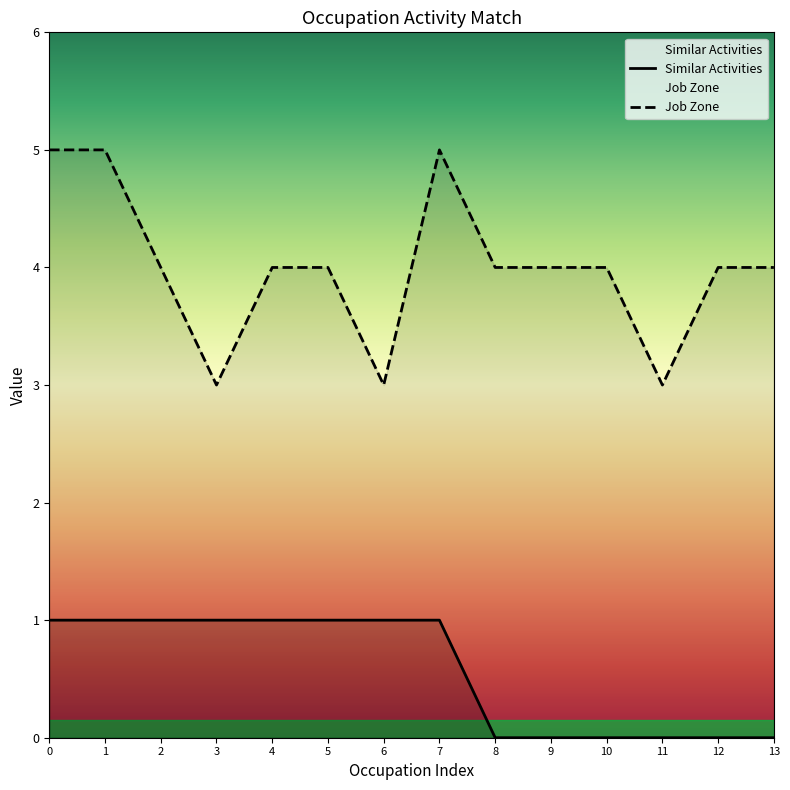

What is the value of the Similar Activities point at the 4th from the left?

1